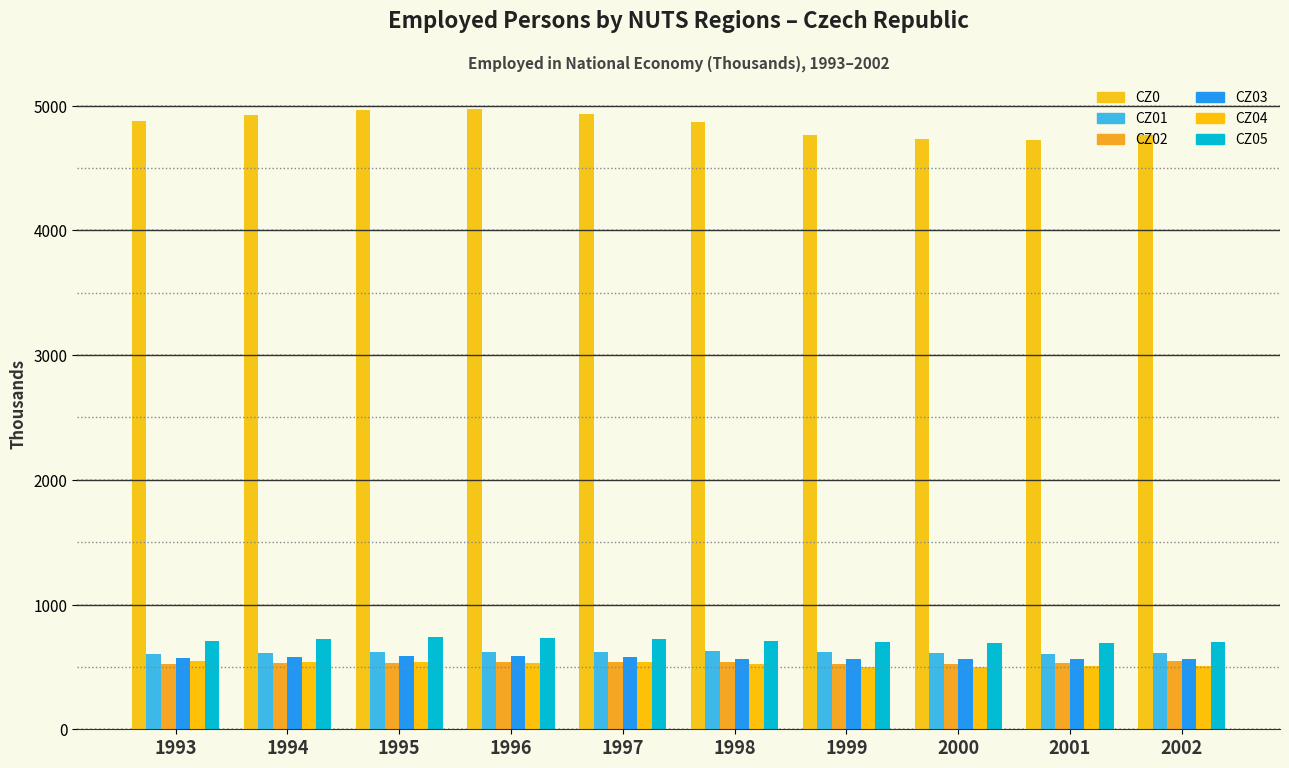

What is the difference between the CZ03 values at 1999 and 1996?

26.9